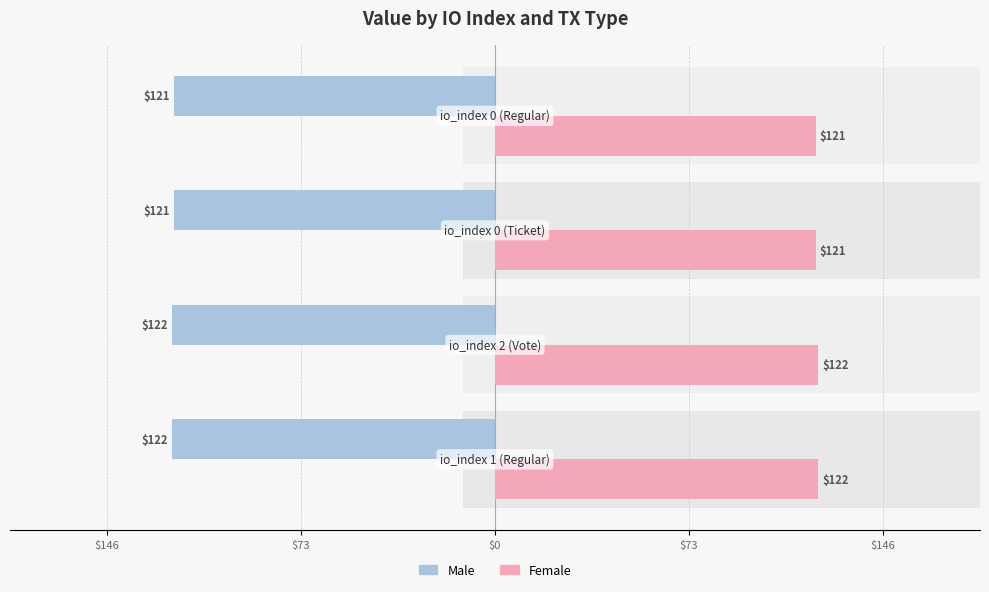

Is the value of Male at $73 greater than the value of Female at $146?

No